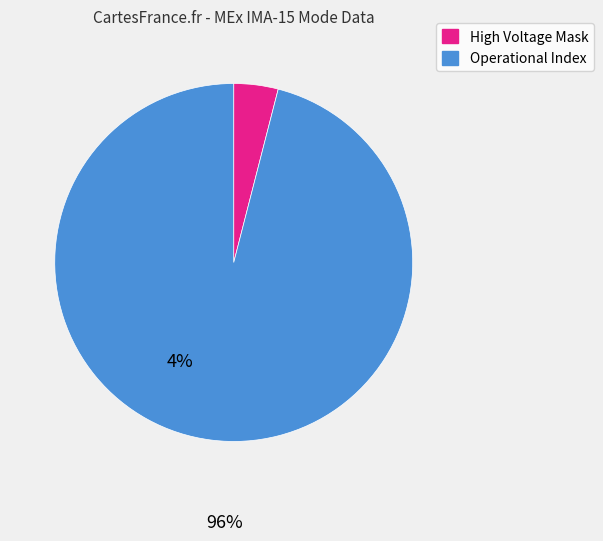

Is there a majority slice in this chart?

Yes